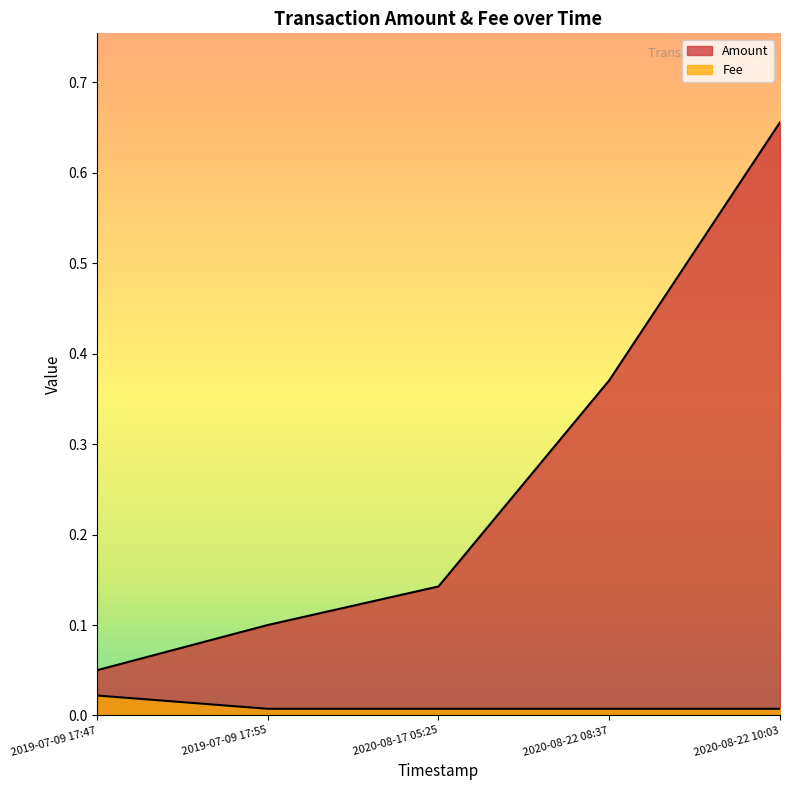

Which series has the largest total across all categories?

Amount